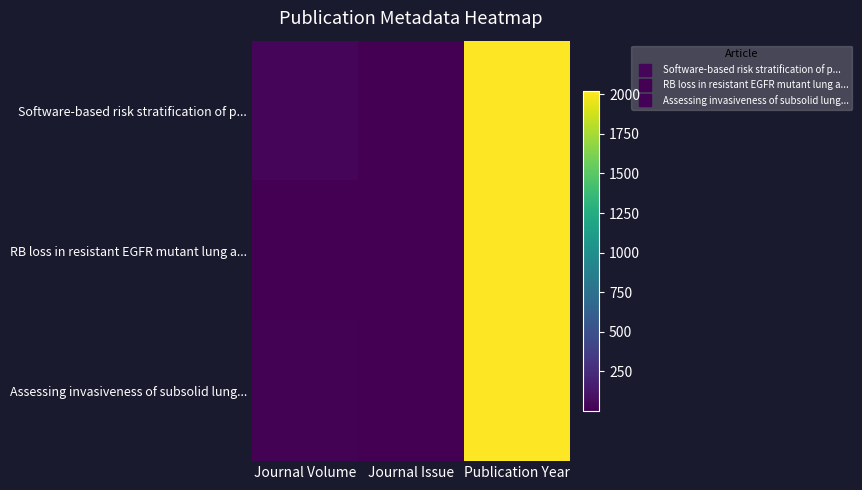

Which series has the largest total across all categories?

Software-based risk stratification of p...